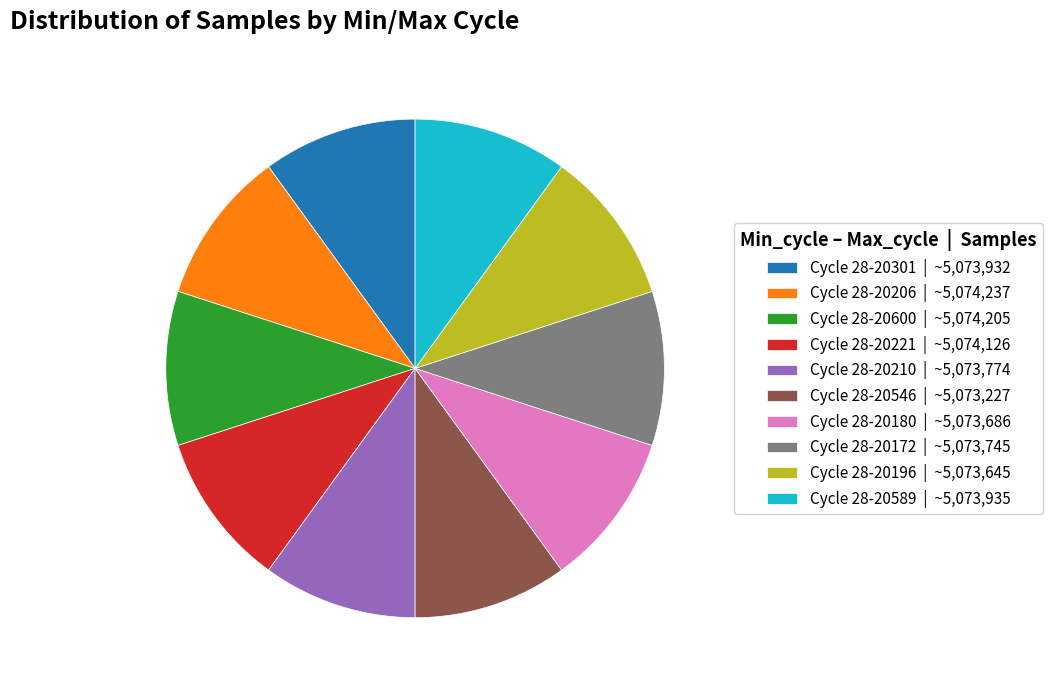

Is the sum of Cycle 28-20221 | ~5,074,126 and Cycle 28-20589 | ~5,073,935 greater than half?

No